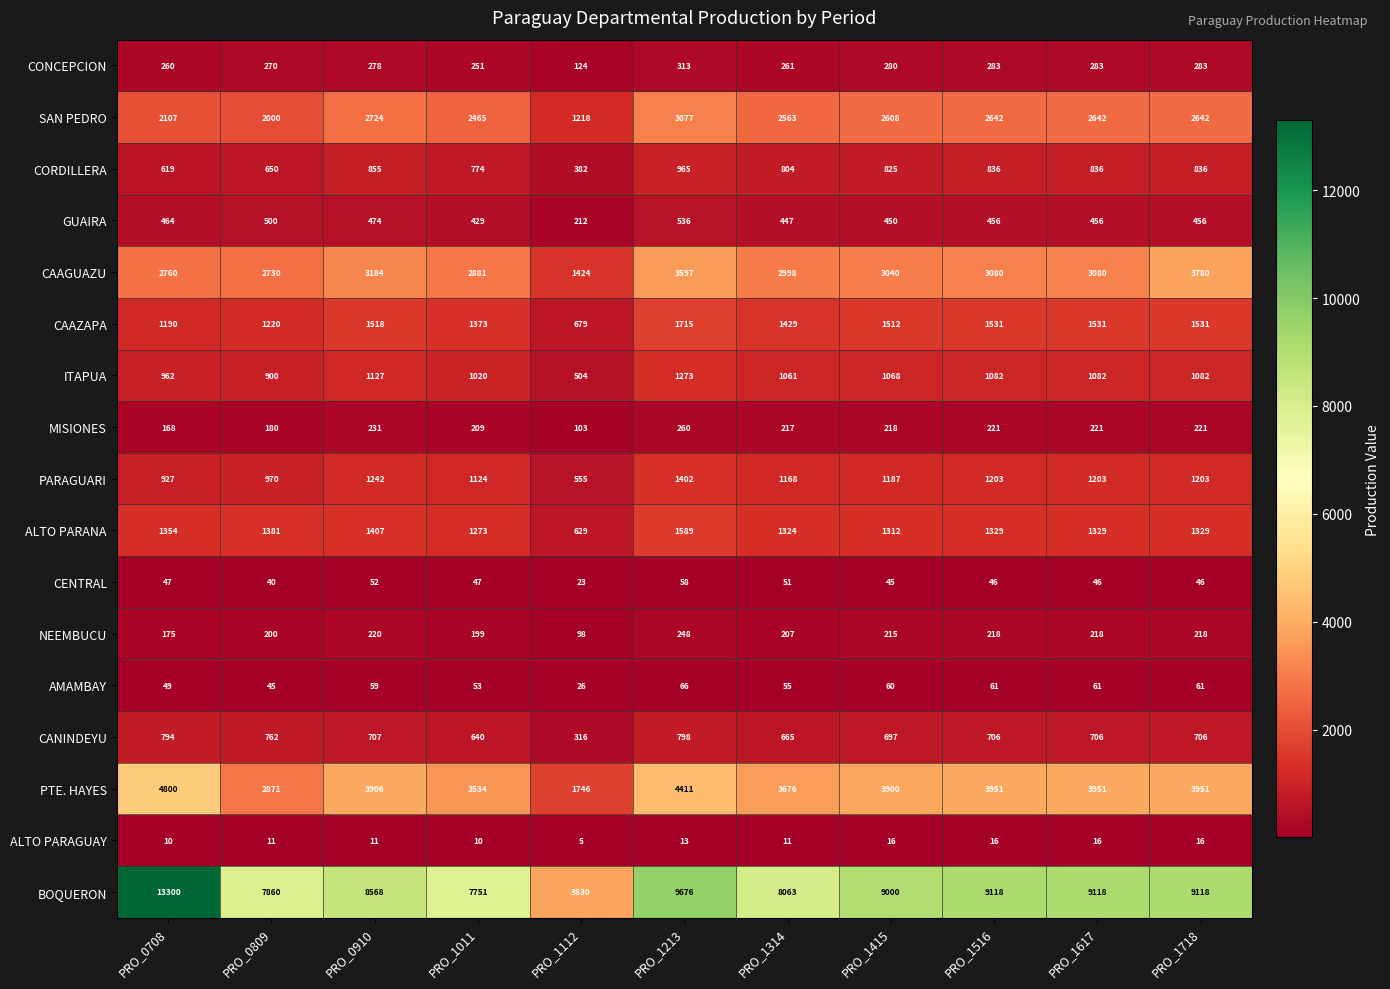

How many data points does each series have?

11